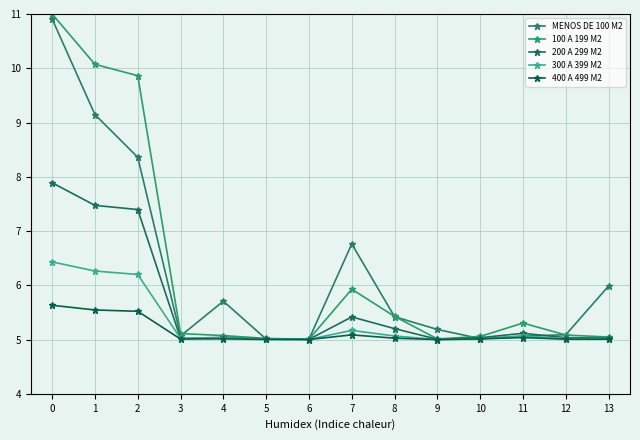

How many interior local peaks does the 400 A 499 M2 series have?

3